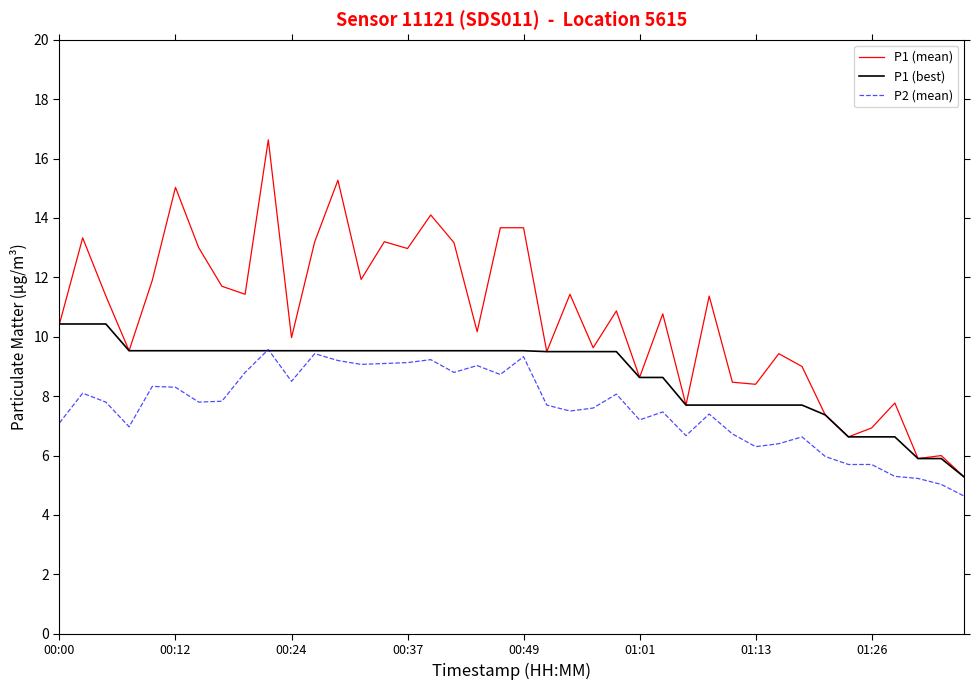

What is the lowest value of the P1 (best) series?

5.3